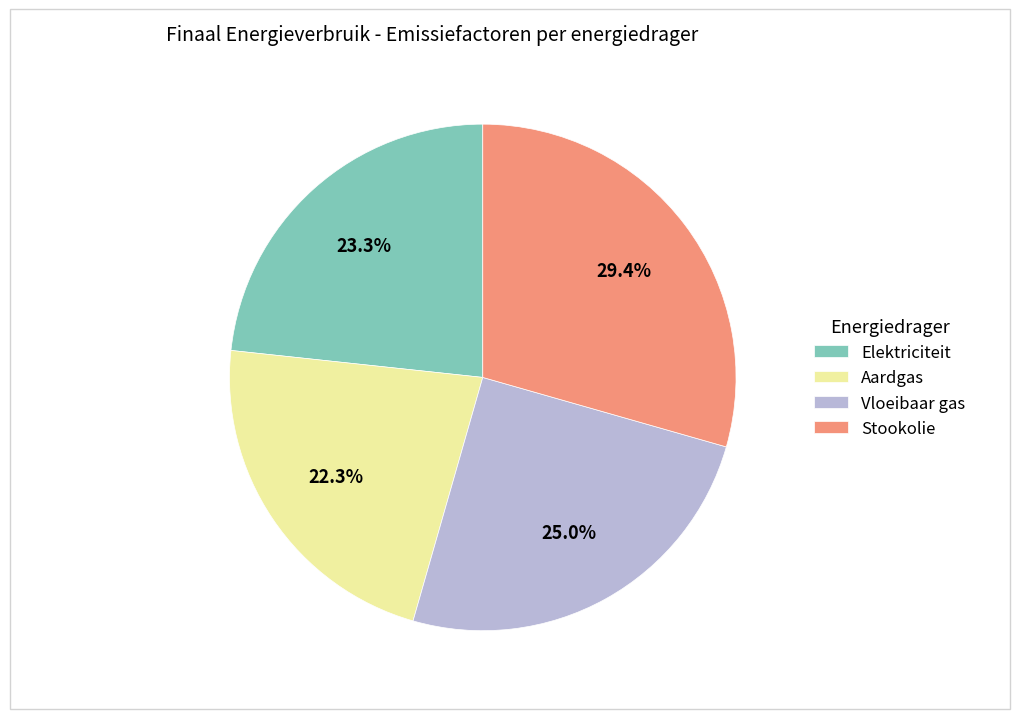

Combined, do Stookolie and Vloeibaar gas account for over 50%?

Yes